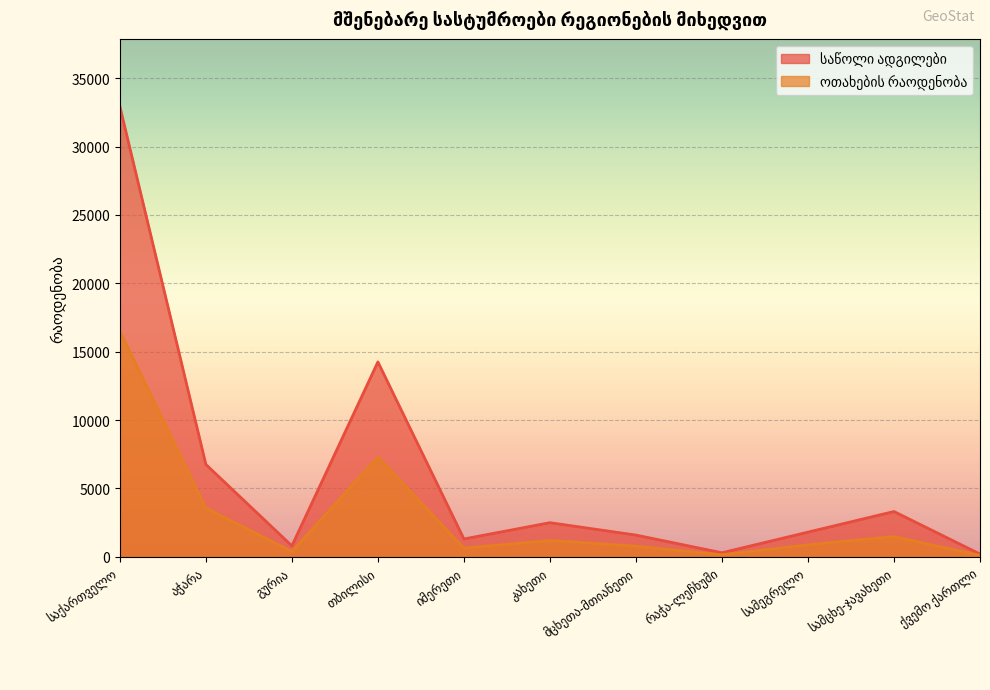

List the series in order of their overall mean, lowest first.

ოთახების რაოდენობა, საწოლი ადგილები